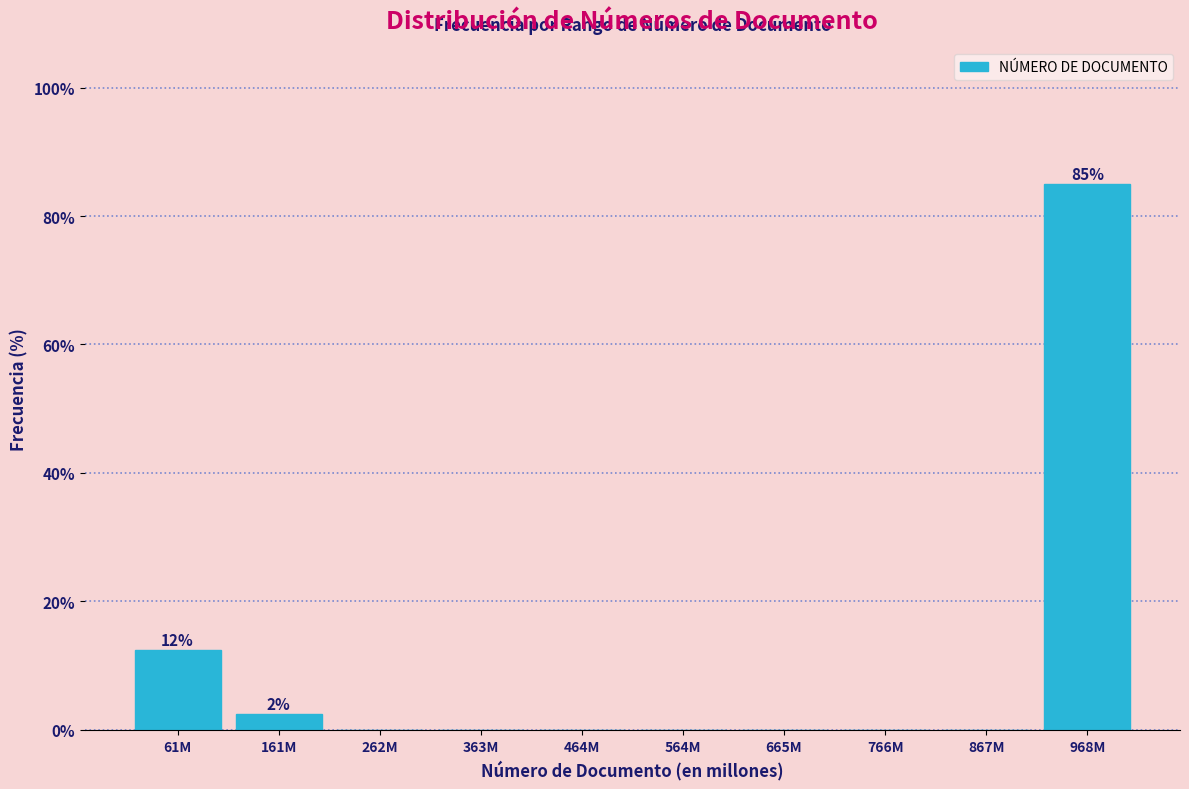

Reading right to left, list all the values displayed in this chart.

968M=85.0	867M=0.0	766M=0.0	665M=0.0	564M=0.0	464M=0.0	363M=0.0	262M=0.0	161M=2.5	61M=12.5